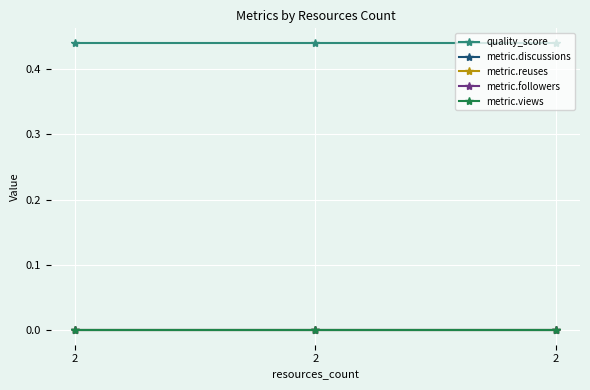

Which category has the highest value in the metric.discussions series?

2